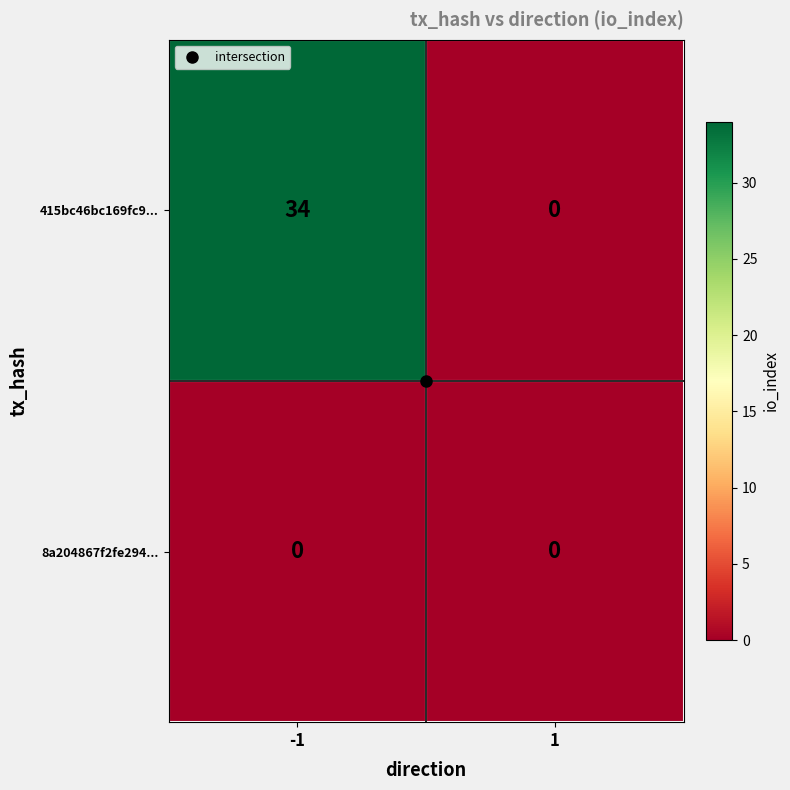

List the series in order of their peak value, highest first.

415bc46bc169fc9..., 8a204867f2fe294...